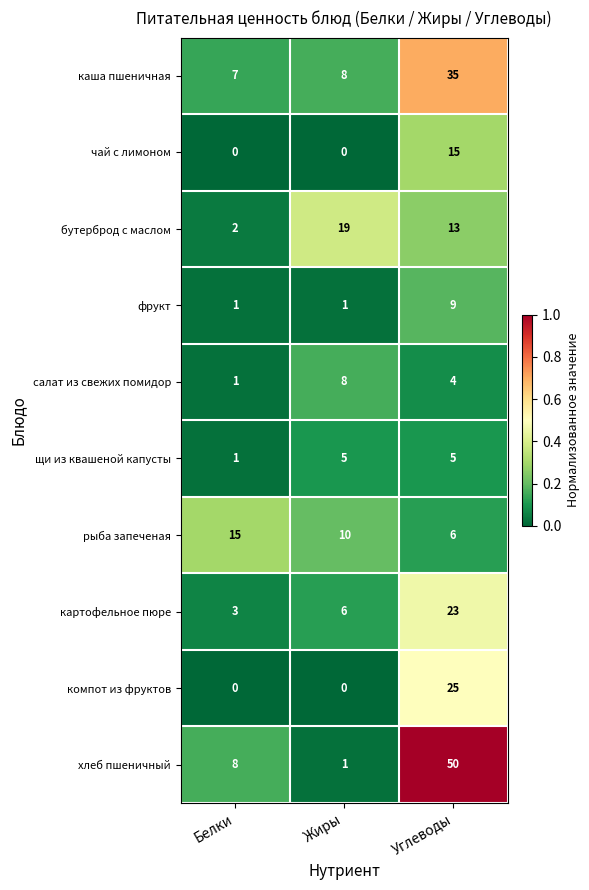

What is the difference between the щи из квашеной капусты values at Углеводы and Белки?

4